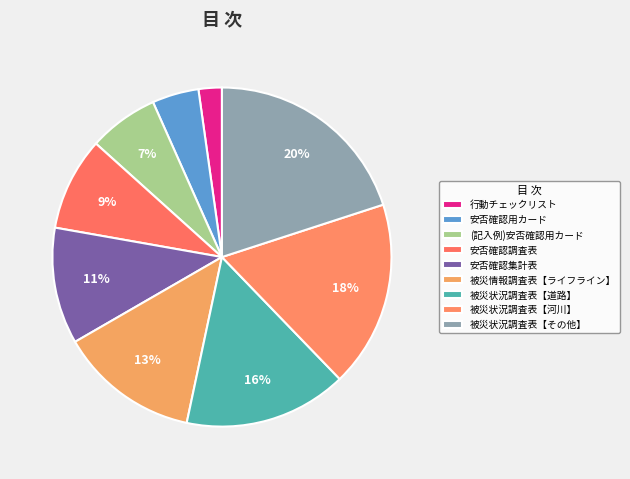

To the nearest percent, what percentage of the pie is 被災状況調査表【道路】?

16%